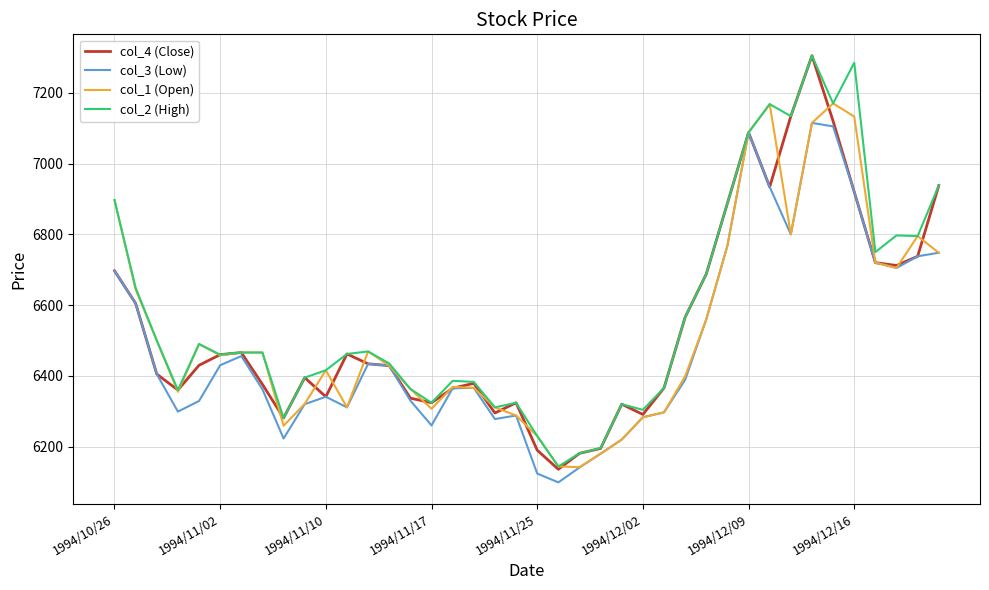

What is the lowest value of the col_3 (Low) series?

6099